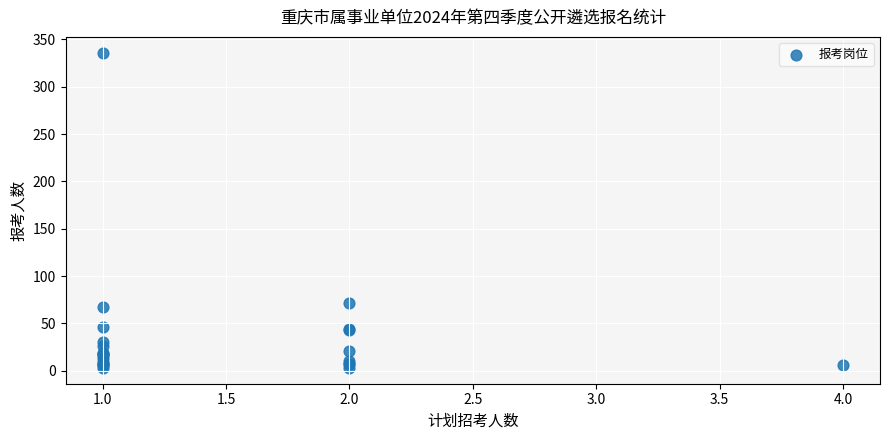

What Y value in the scatter plot is closest to 169?

72